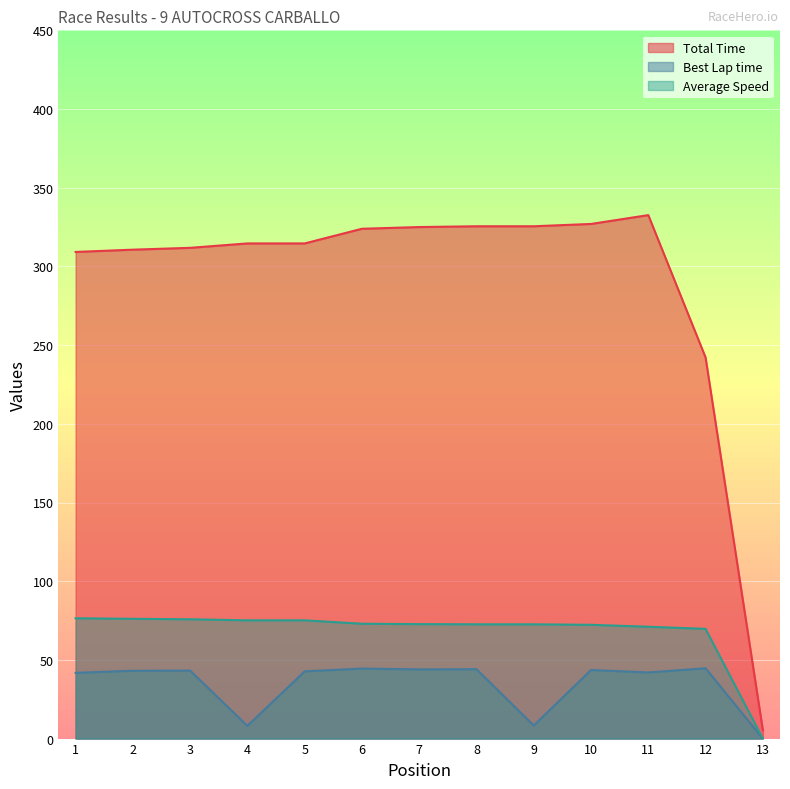

Between 6 and 4, which is larger?

6